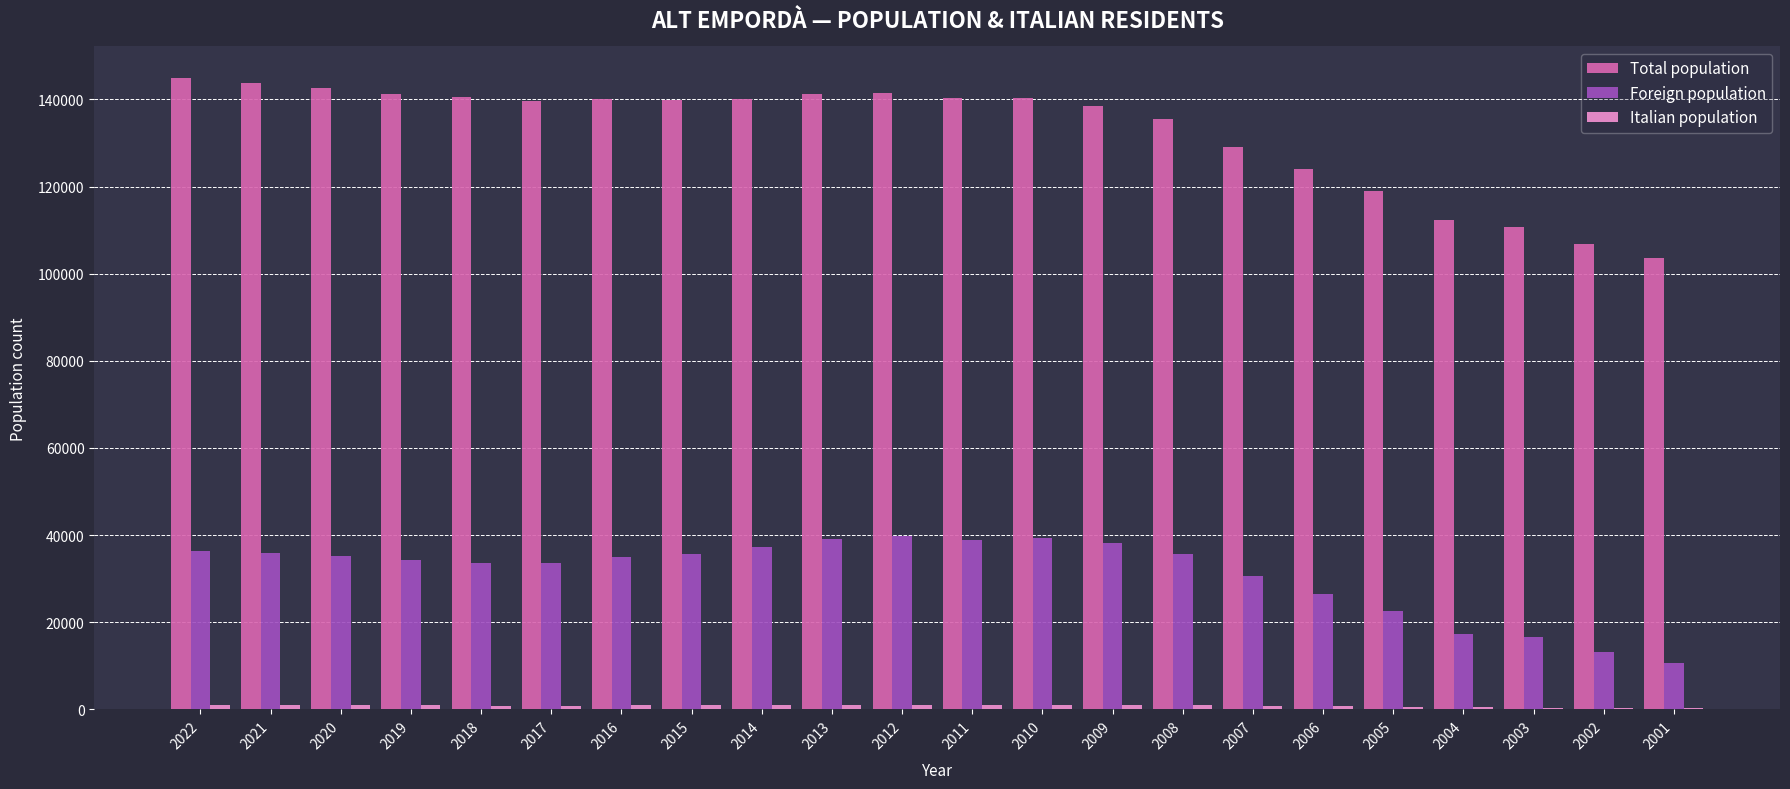

What is the greatest value displayed?

144926